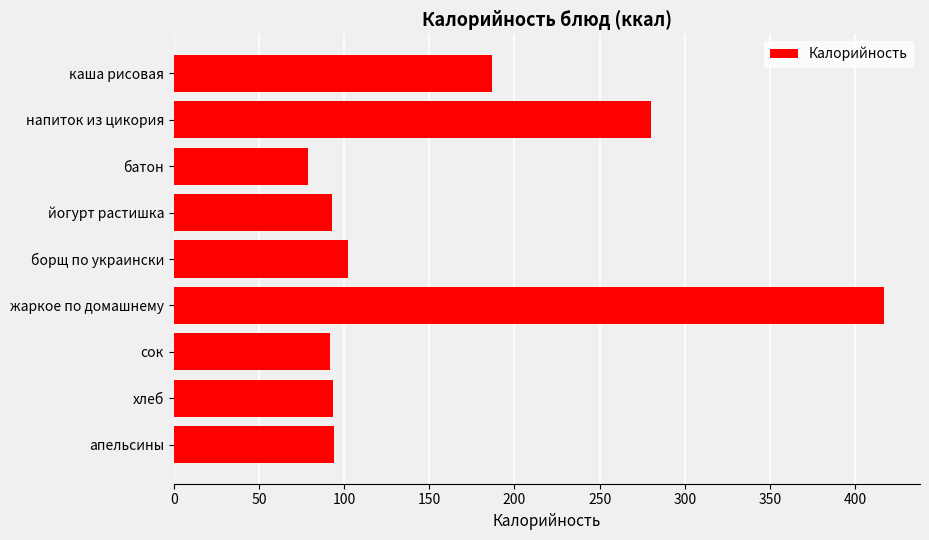

At which label is the value closest to 247?

напиток из цикория